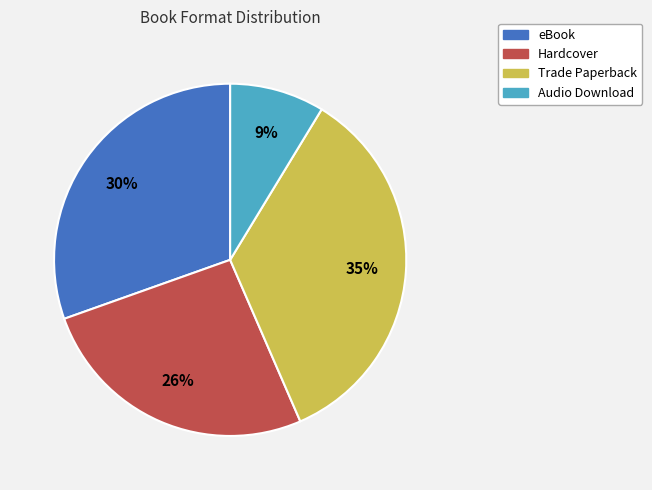

Is there a majority slice in this chart?

No